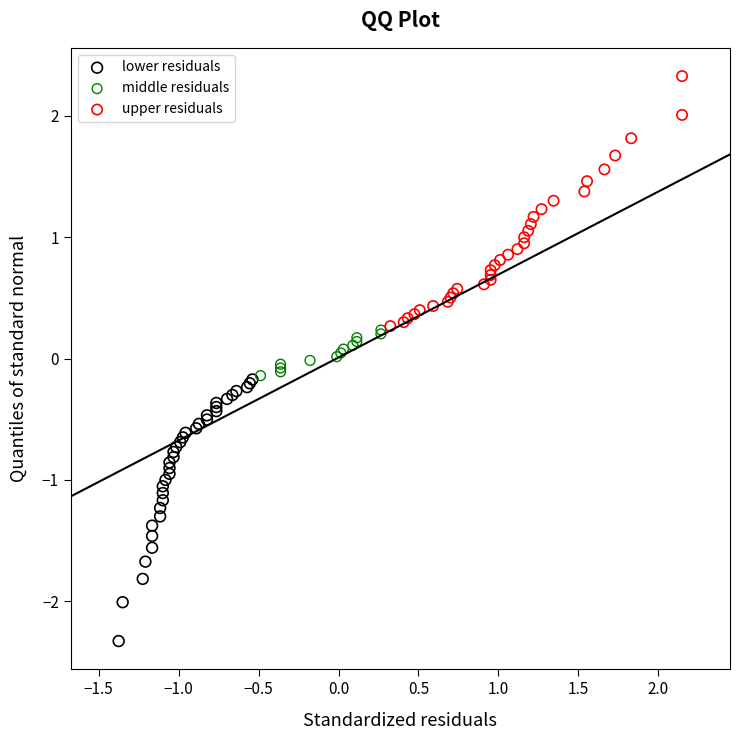

Which series reaches the maximum Y coordinate?

upper residuals